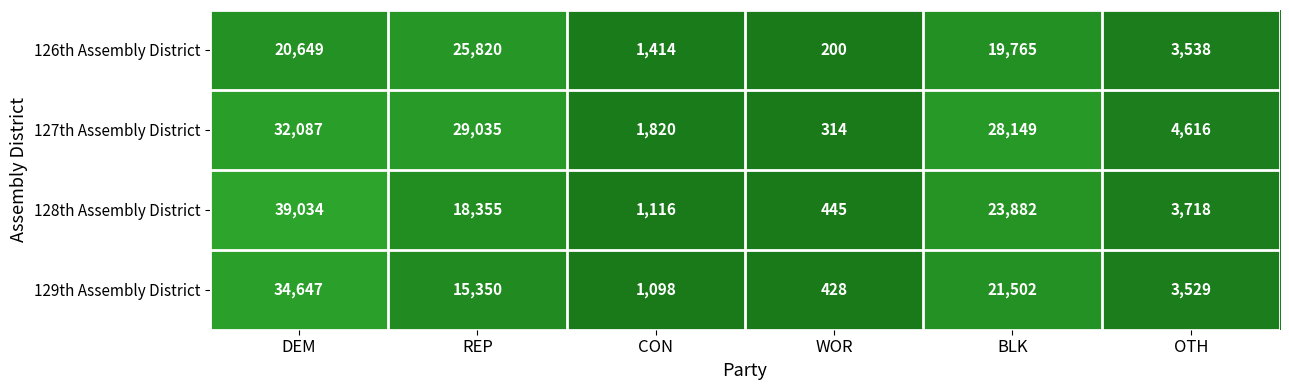

Between CON and BLK, which series saw the biggest shift?

127th Assembly District